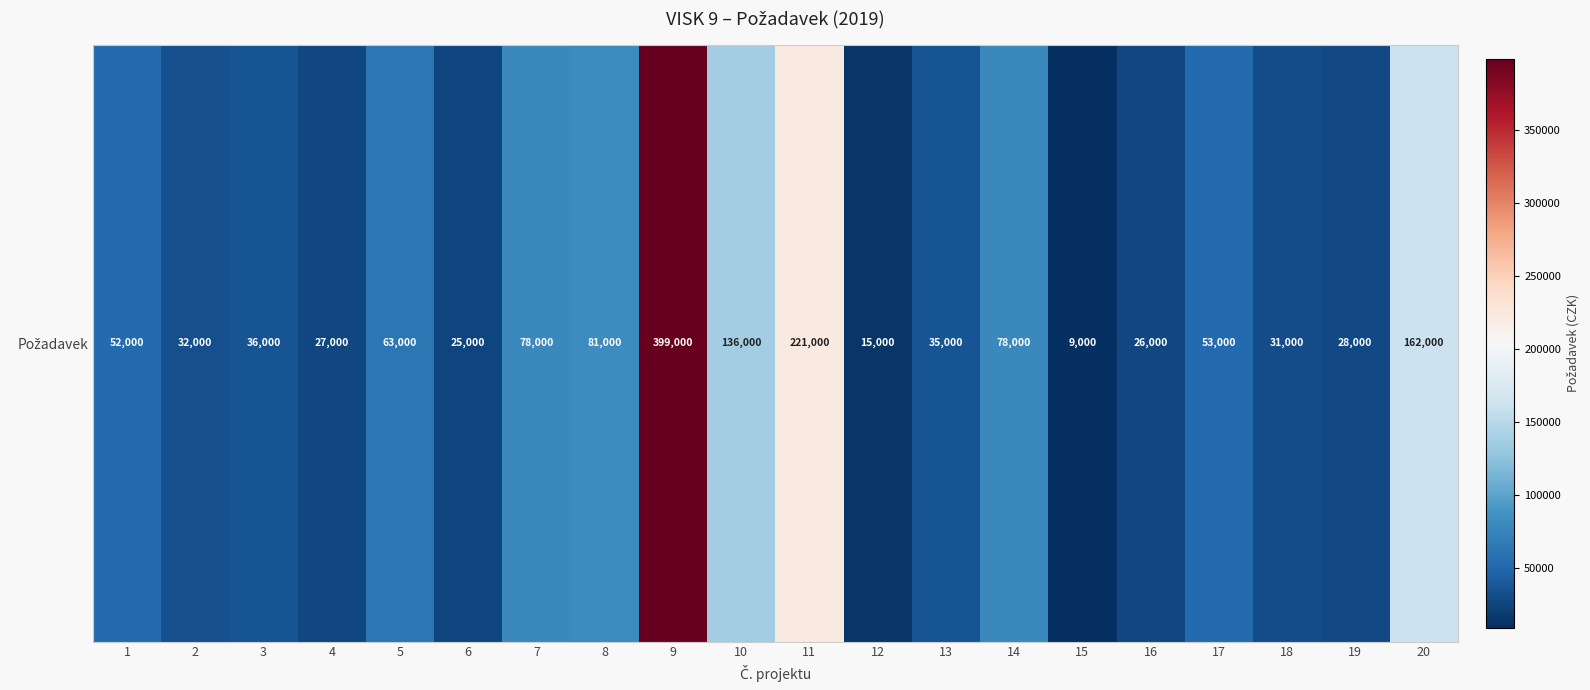

Rank the categories by value from highest to lowest.

9, 11, 20, 10, 8, 7, 14, 5, 17, 1, 3, 13, 2, 18, 19, 4, 16, 6, 12, 15